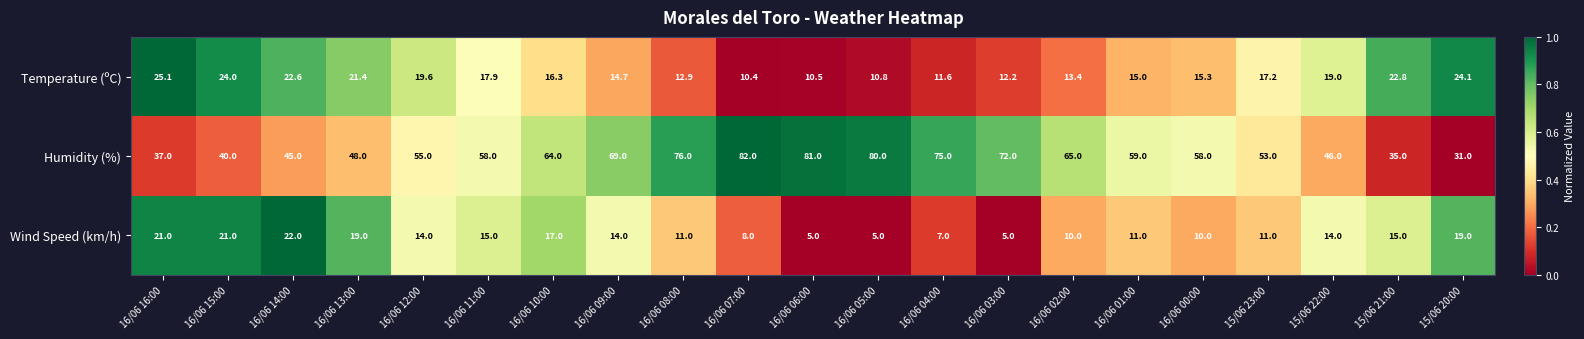

The Temperature (ºC) series shows 16.3 at 16/06 15:00. True or false?

False